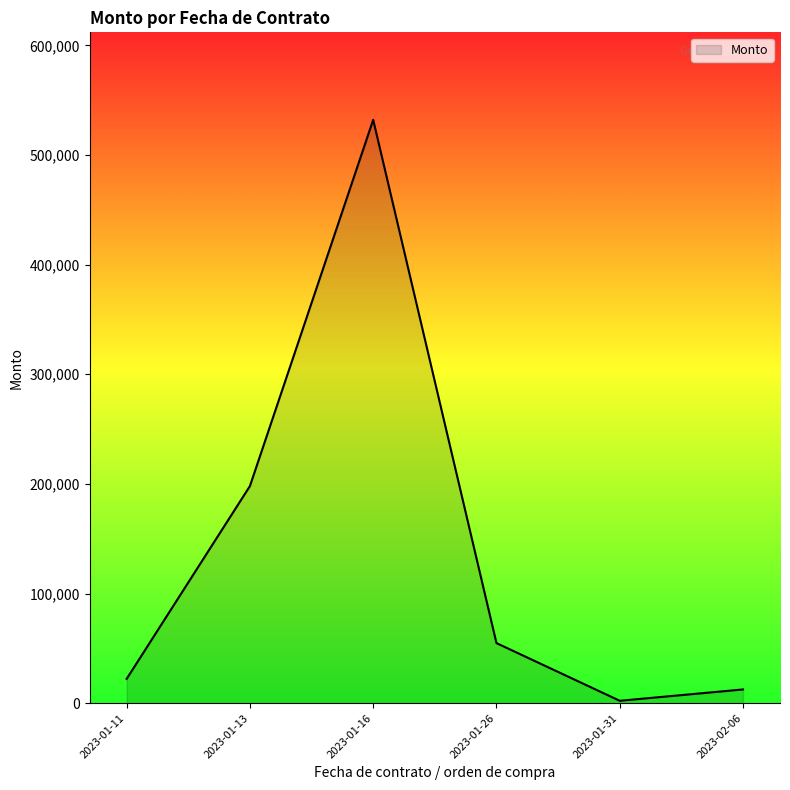

How many values exceed 54794?

3